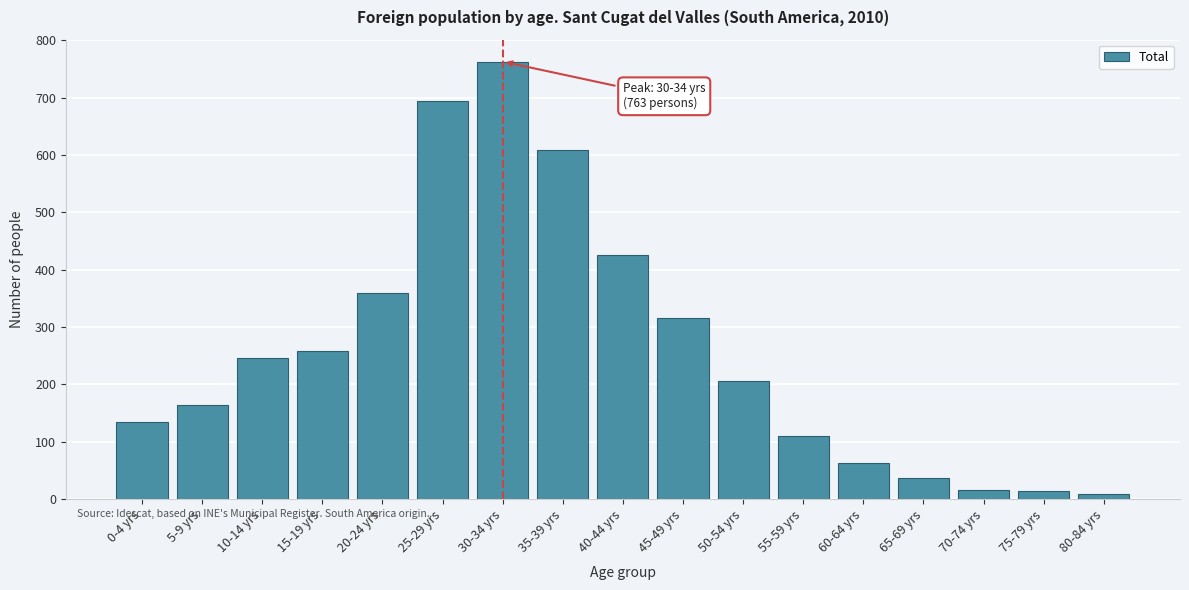

Between 30-34 yrs and 10-14 yrs, which is larger?

30-34 yrs